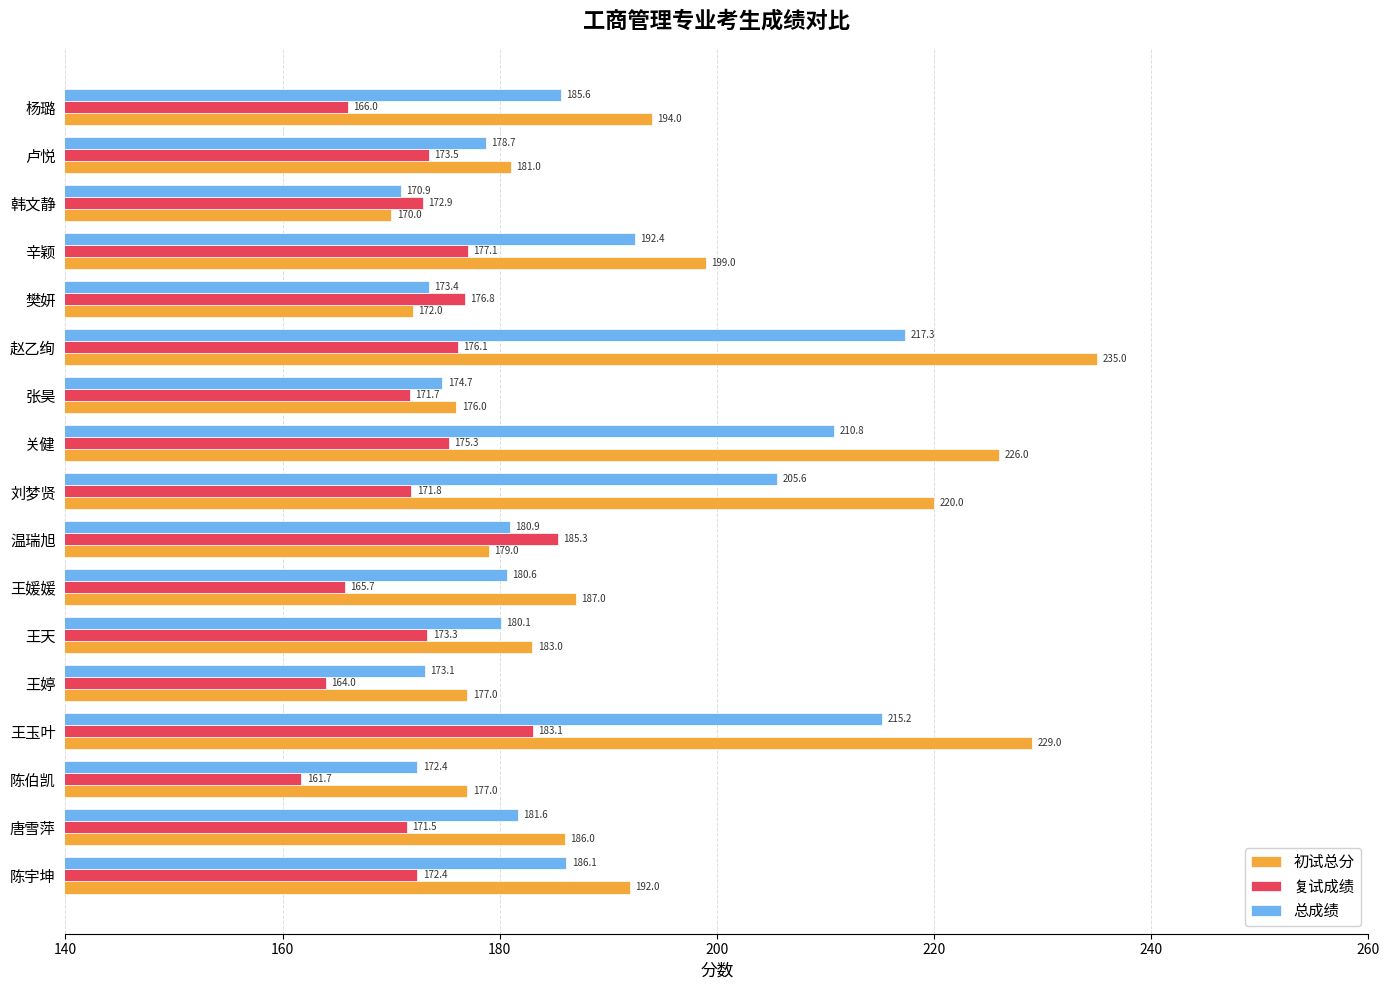

Between 王婷 and 王媛媛, which series saw the biggest shift?

初试总分